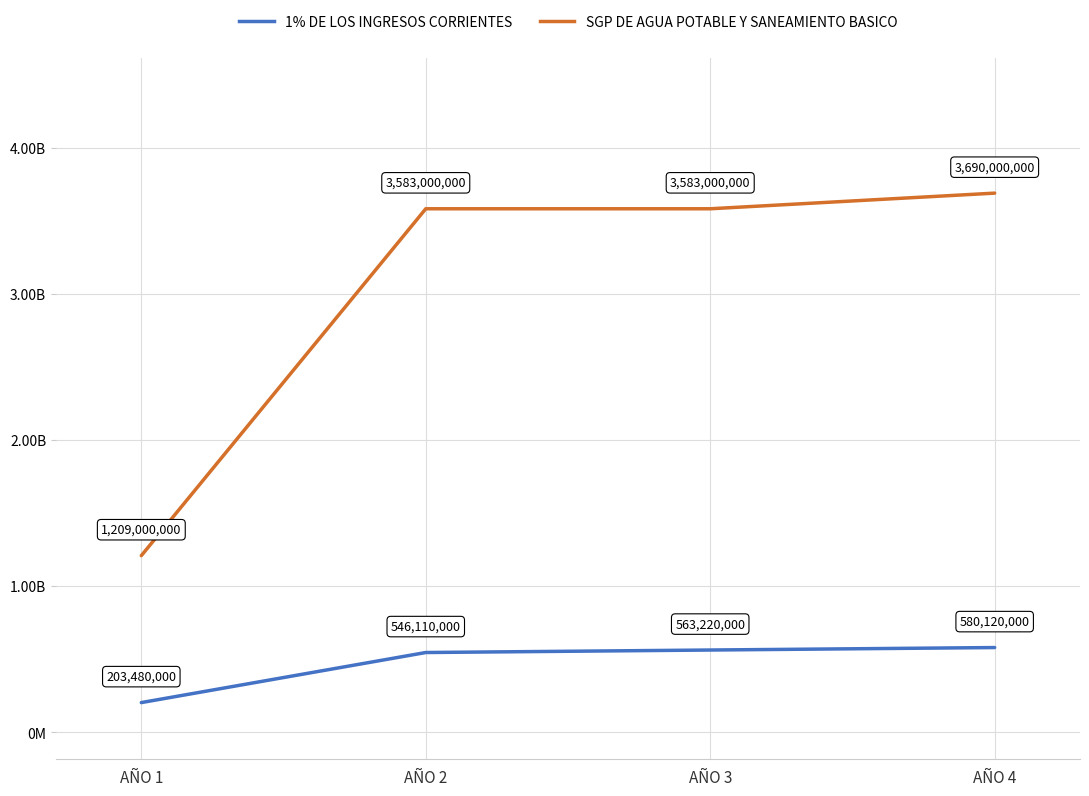

What is the lowest value of the SGP DE AGUA POTABLE Y SANEAMIENTO BASICO series?

1209000000